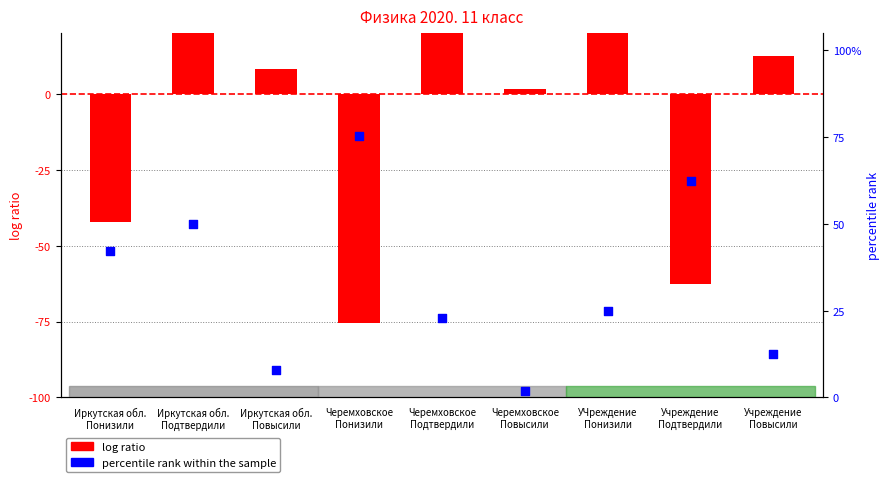

What are all the series names shown in the legend?

log ratio, percentile rank within the sample